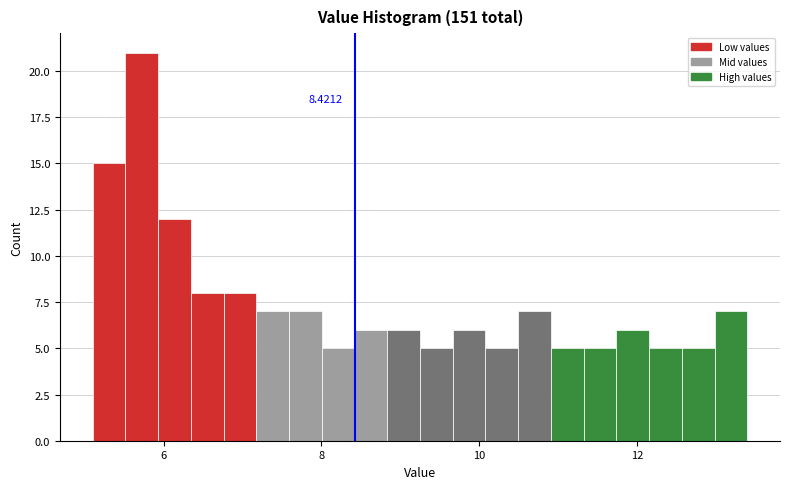

Around what value on the x-axis is the tallest bar? Give the approximate position of its centre, as read against the axis.

5.8